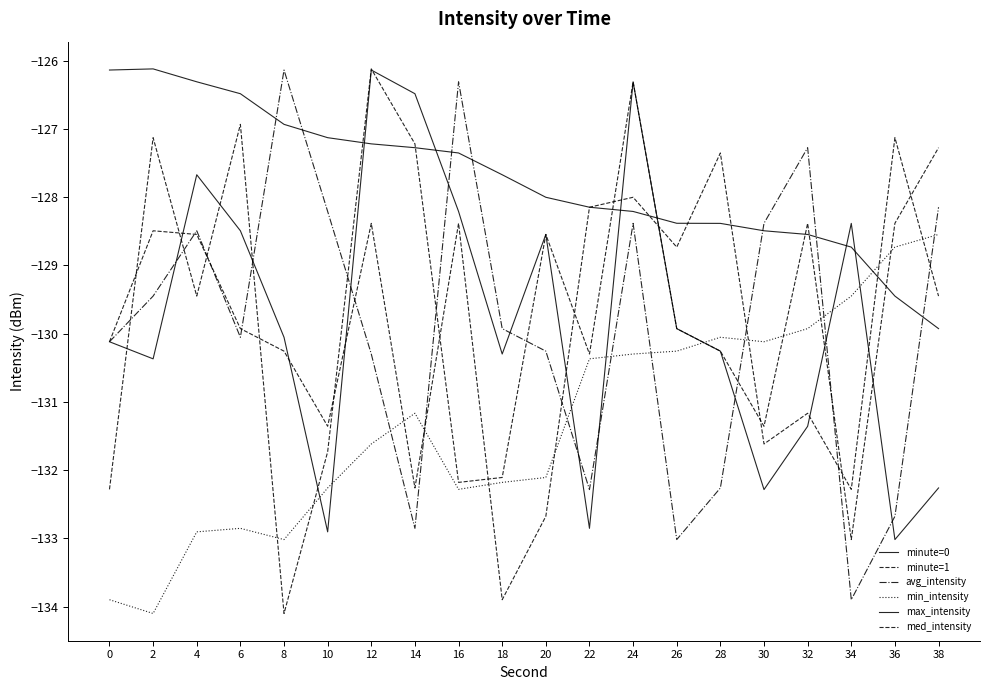

In minute=0, how many points are lower than both neighbors (excluding endpoints)?

6